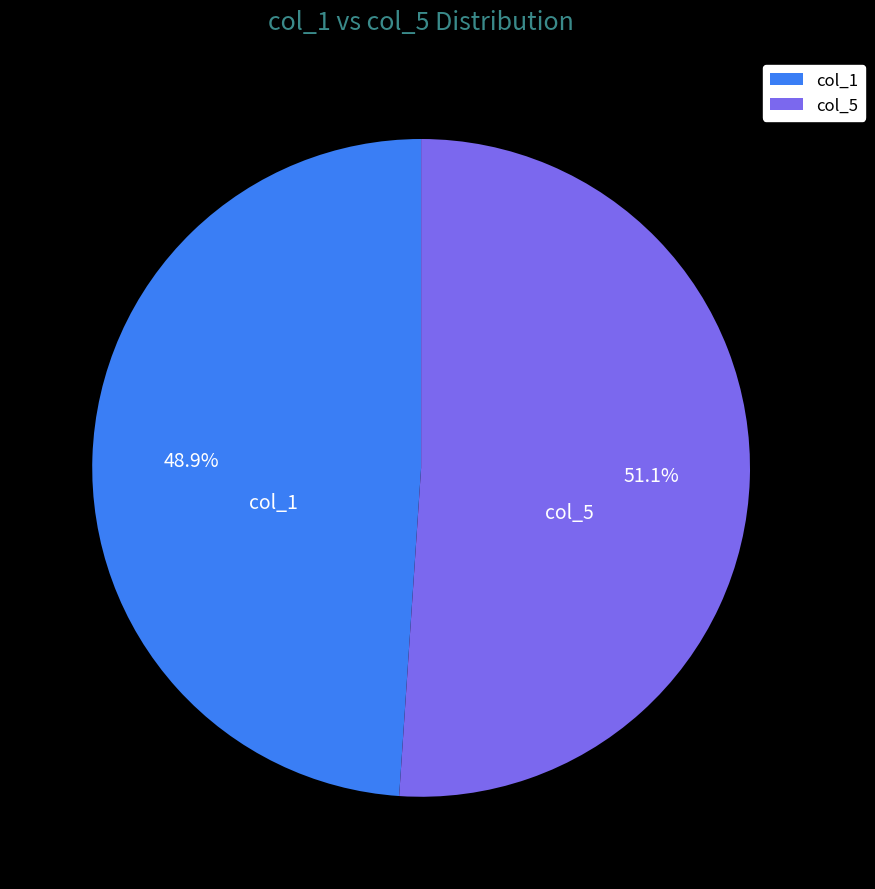

To the nearest percent, what is the average slice percentage?

50%